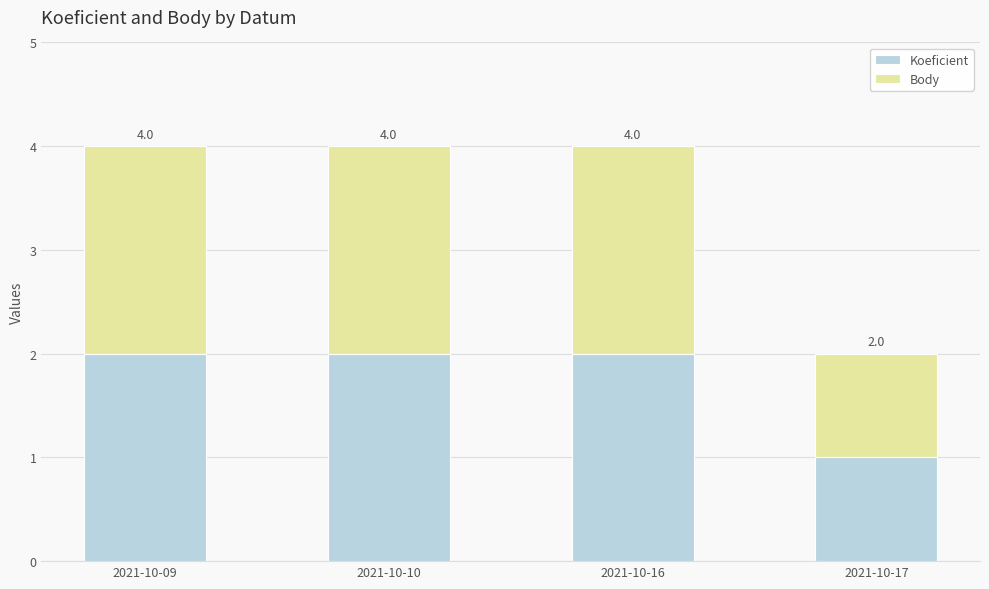

Are the bars grouped side by side (vs. stacked)?

No